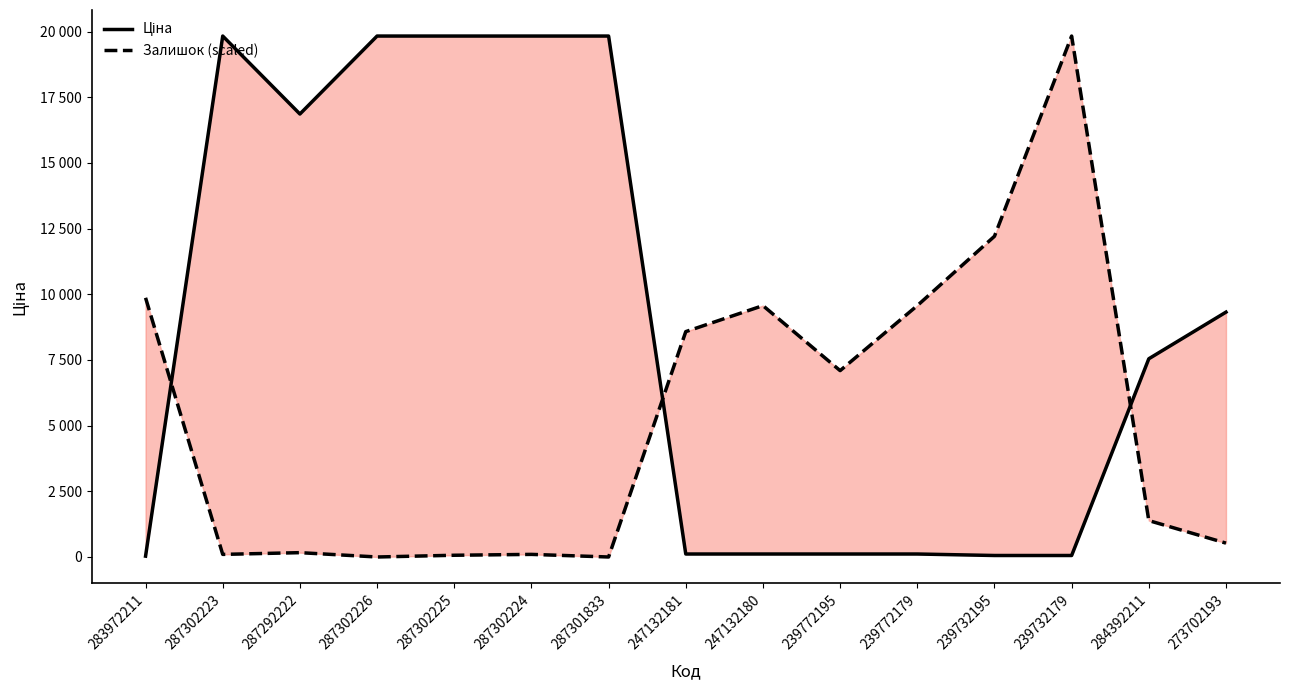

Rank the series at 239772179 from lowest to highest value.

Ціна, Залишок (scaled)